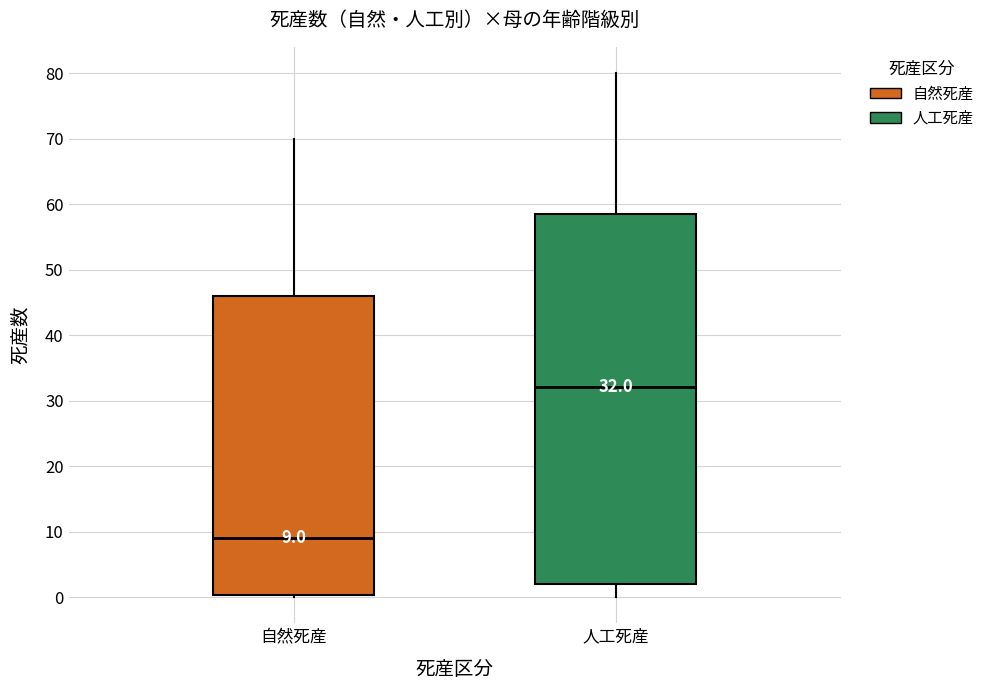

Comparing the boxes themselves (not the whiskers), which one is the tallest?

人工死産